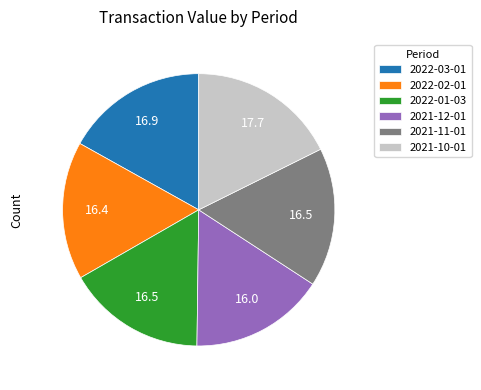

Combined, do 2022-03-01 and 2021-12-01 account for over 50%?

No